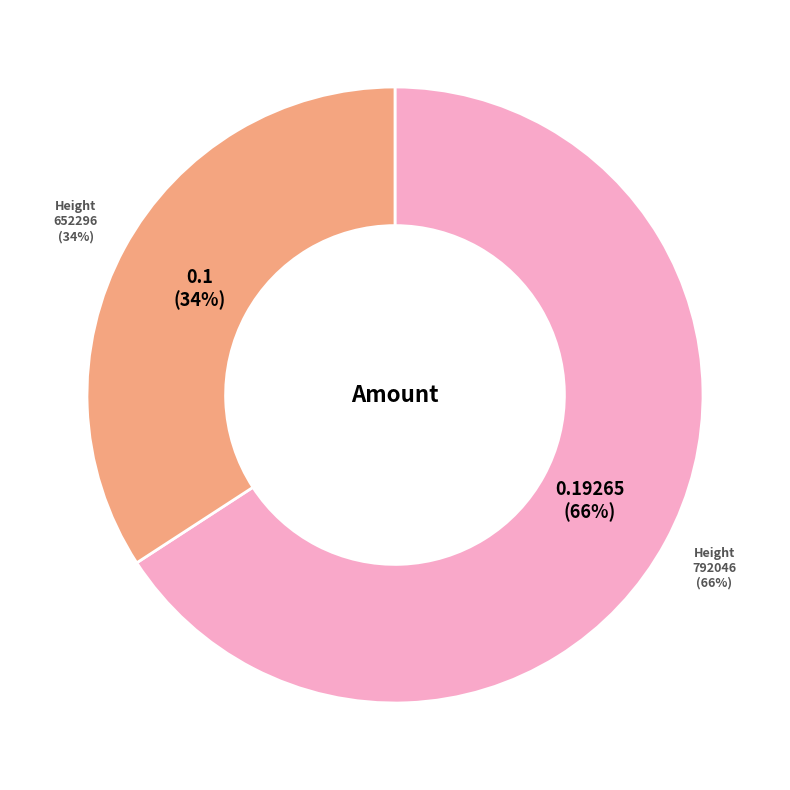

Does 792046 account for over 50% of the chart?

Yes